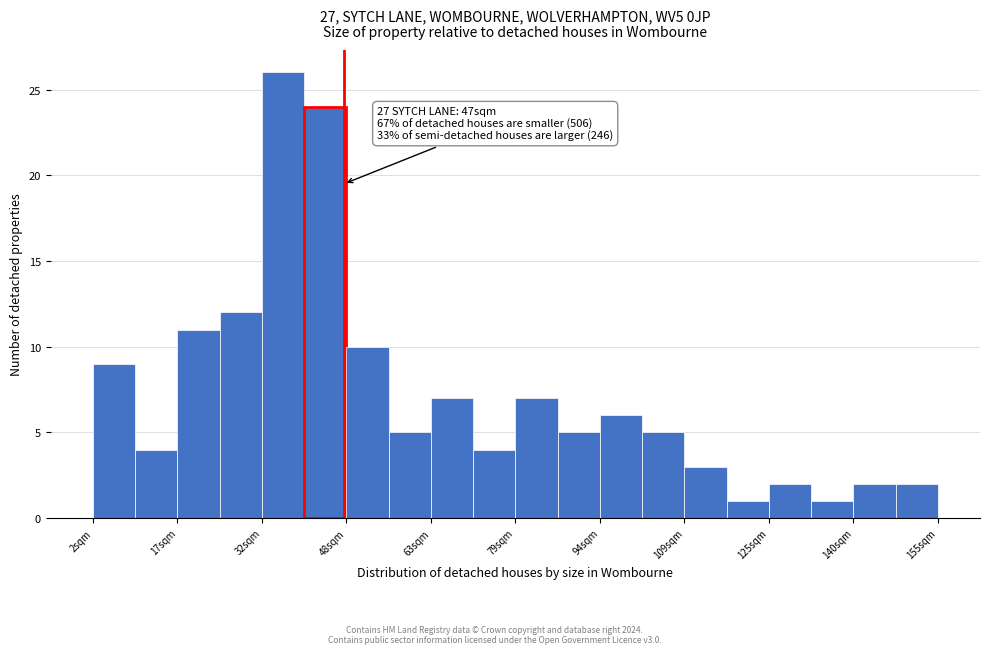

Around what value on the x-axis is the tallest bar? Give the approximate position of its centre, as read against the axis.

36